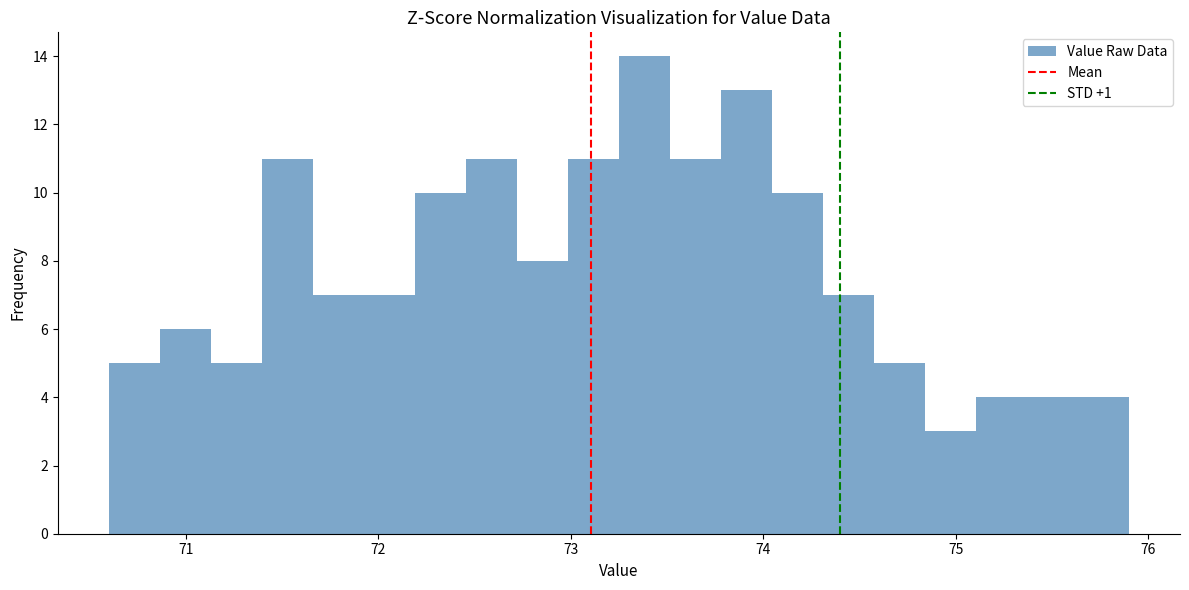

Around what value on the x-axis is the tallest bar? Give the approximate position of its centre, as read against the axis.

73.4